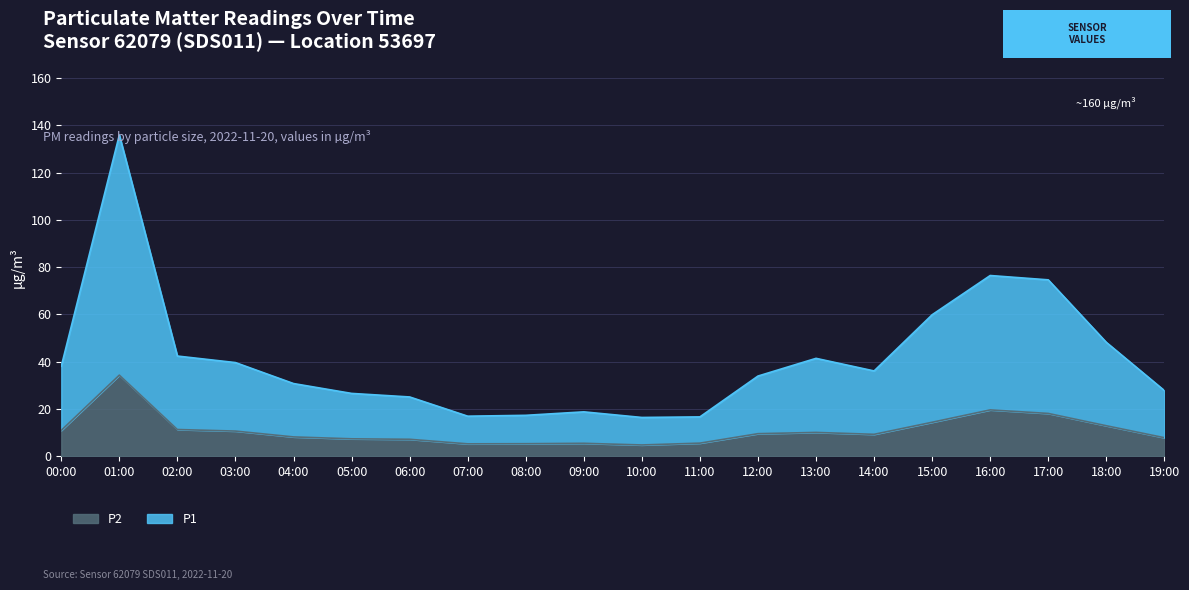

Reading left to right, transcribe all the data shown in this chart.

P1: 00:00=38.1	01:00=135.9	02:00=42.4	03:00=39.6	04:00=30.8	05:00=26.6	06:00=25.1	07:00=17.0	08:00=17.3	09:00=18.8	10:00=16.4	11:00=16.7	12:00=33.9	13:00=41.4	14:00=36.1	15:00=59.9	16:00=76.5	17:00=74.6	18:00=48.2	19:00=27.8
P2: 00:00=11.0	01:00=34.3	02:00=11.3	03:00=10.7	04:00=8.2	05:00=7.4	06:00=7.2	07:00=5.3	08:00=5.3	09:00=5.5	10:00=4.8	11:00=5.6	12:00=9.6	13:00=10.1	14:00=9.3	15:00=14.4	16:00=19.6	17:00=18.1	18:00=12.9	19:00=7.9